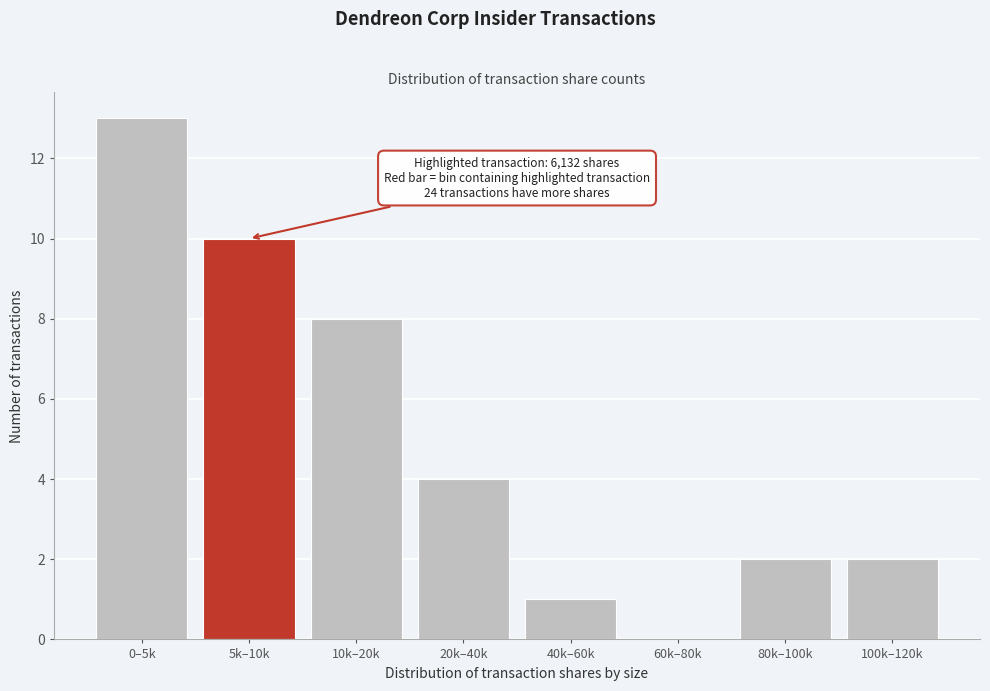

Reading left to right, extract all data points from this chart.

0–5k=13	5k–10k=10	10k–20k=8	20k–40k=4	40k–60k=1	60k–80k=0	80k–100k=2	100k–120k=2